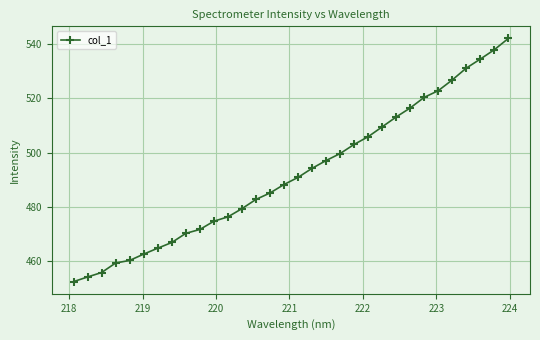

What is the sum of all values?

15750.4